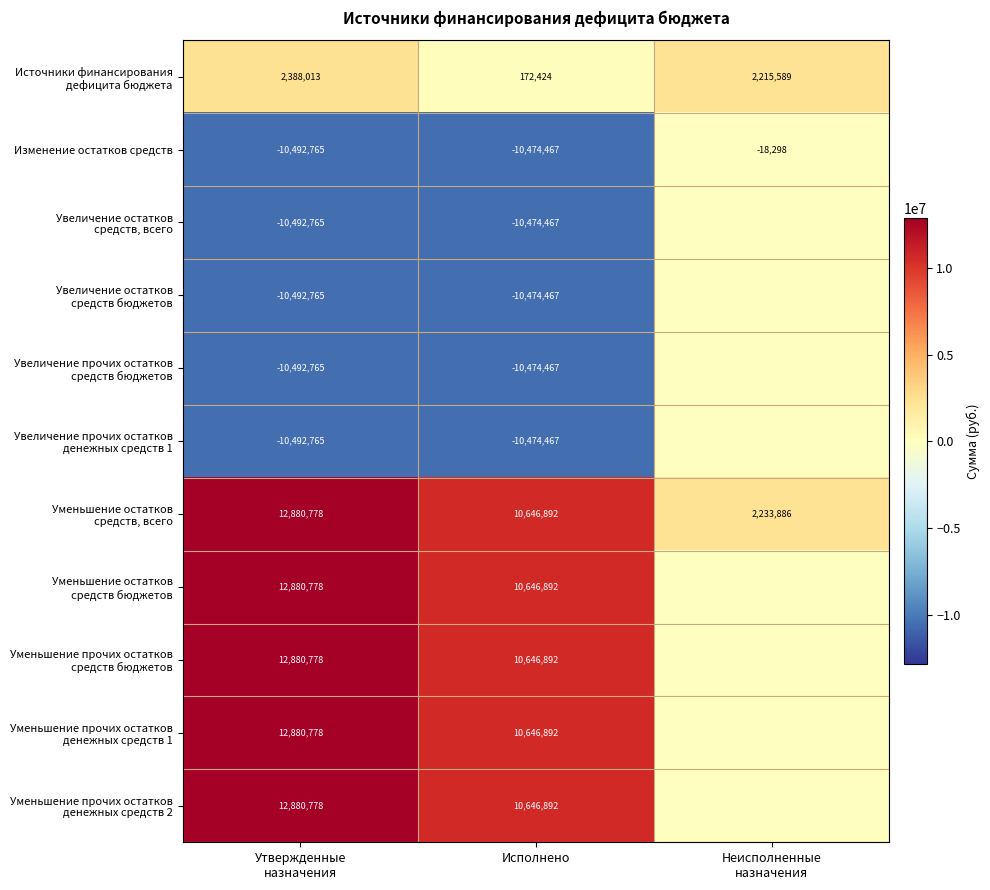

What is the difference between the maximum and second lowest values in the Изменение остатков средств series?

10456169